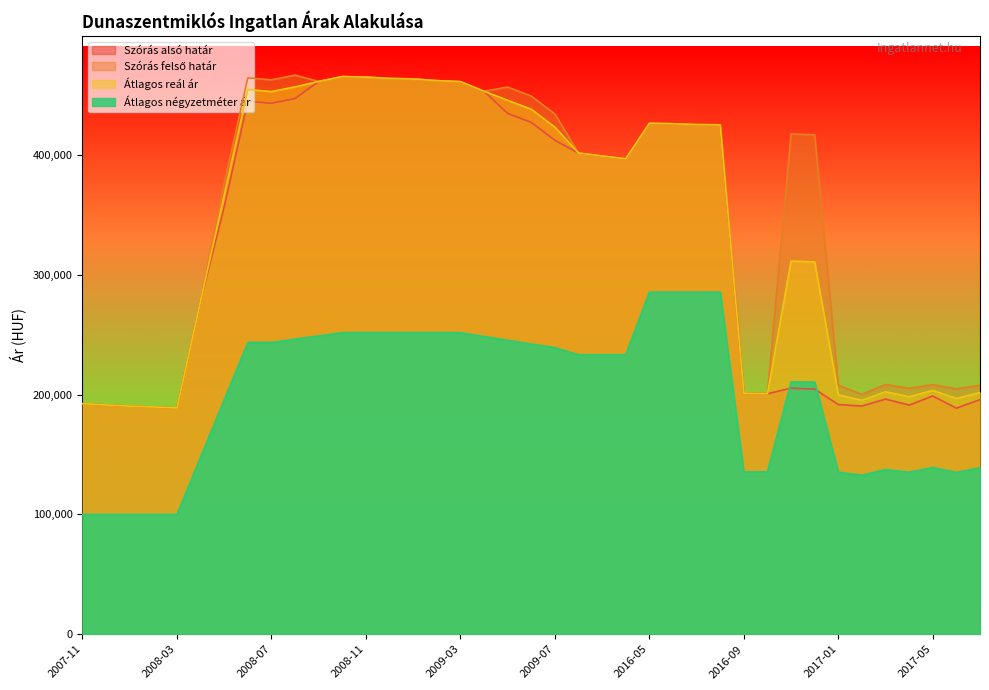

What is the smallest value displayed?

100000